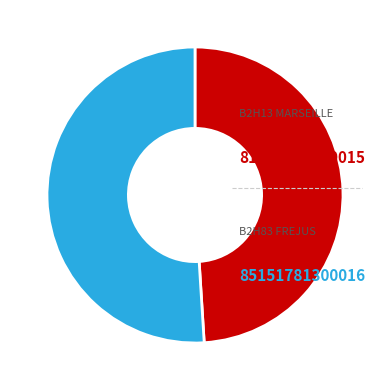

What is the change in value from B2H13 MARSEILLE to B2H83 FREJUS?

+3312553700001